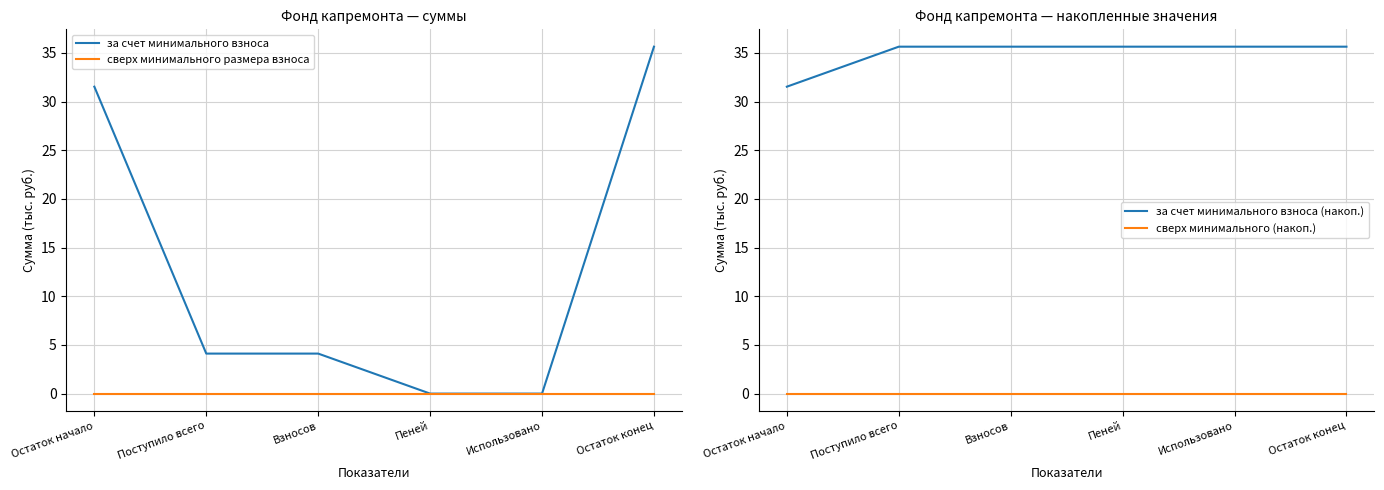

What is the label of the 3rd point from the left?

Взносов